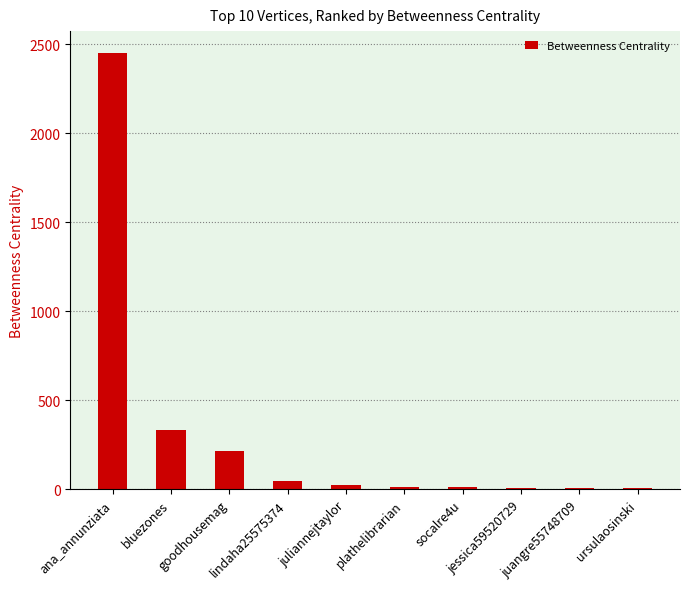

What is the sum of all values?

3112.5